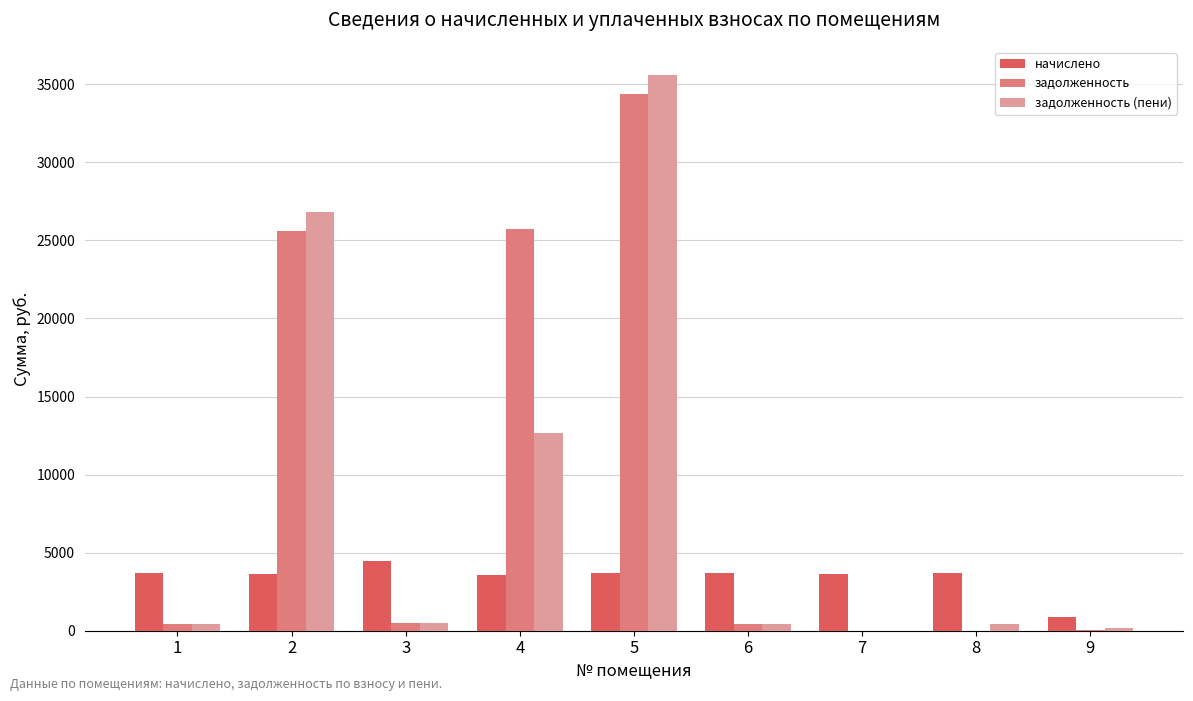

What is the sum of all начислено values?

31028.4